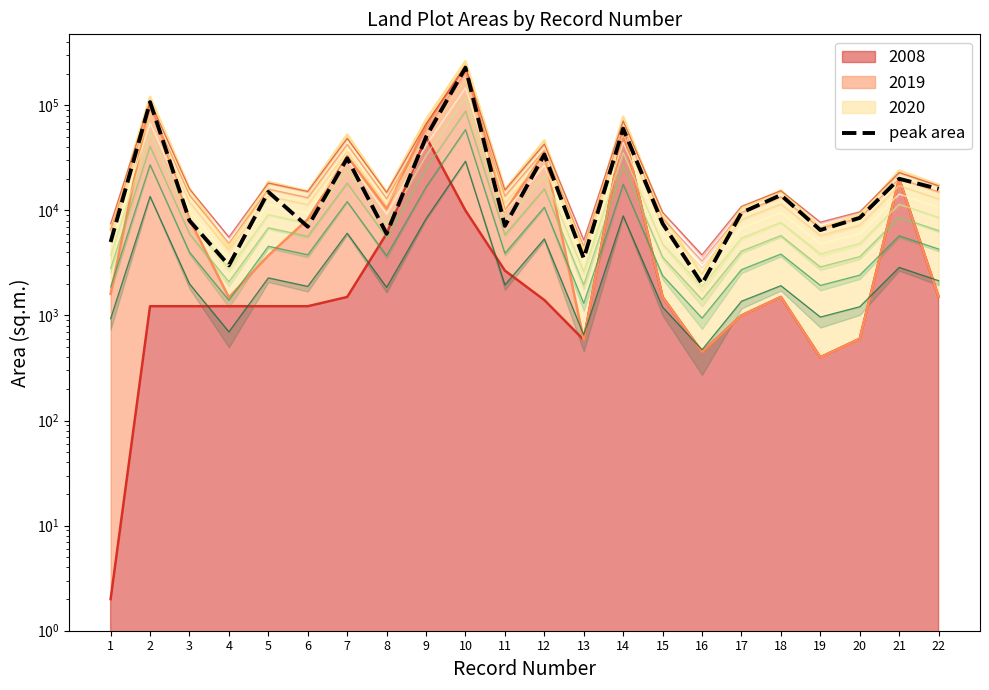

Where does the data first go above 9500?

2